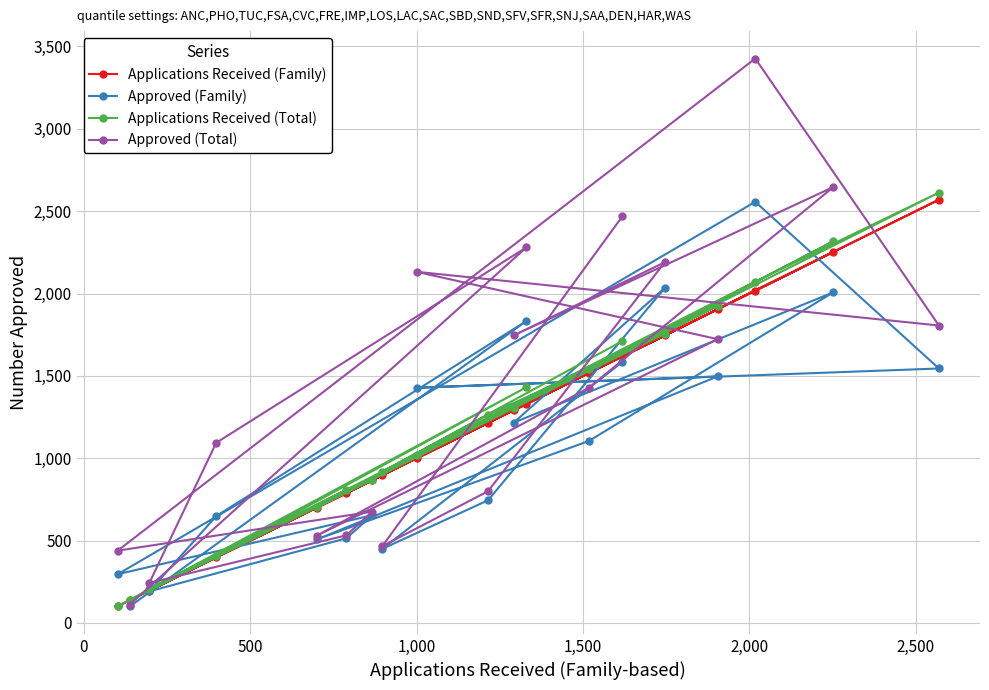

Which series has the largest total across all categories?

Approved (Total)